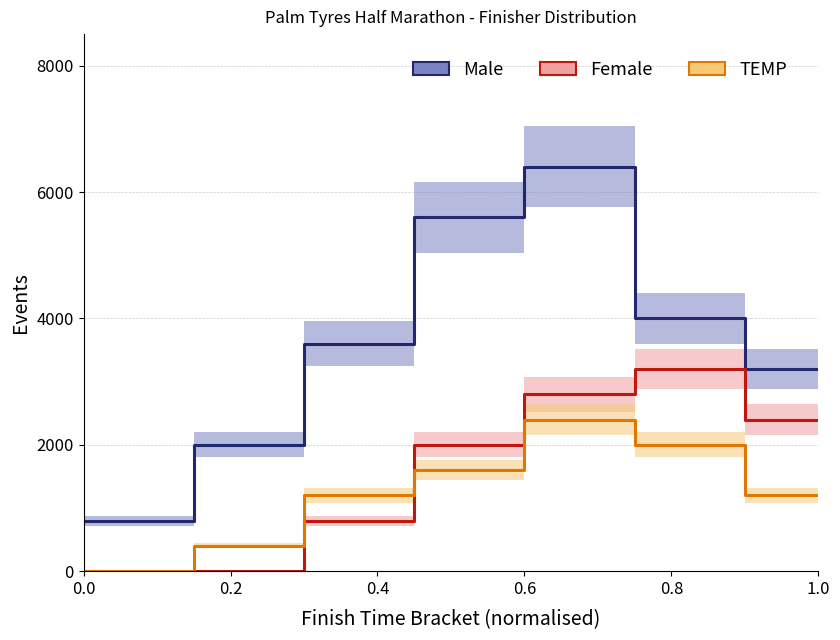

Reading left to right, extract all data points from this chart.

Male: 800	800	2000	2000	3600	3600	5600	5600	6400	6400	4000	4000	3200	3200
Female: 0	0	0	0	800	800	2000	2000	2800	2800	3200	3200	2400	2400
TEMP: 0	0	400	400	1200	1200	1600	1600	2400	2400	2000	2000	1200	1200